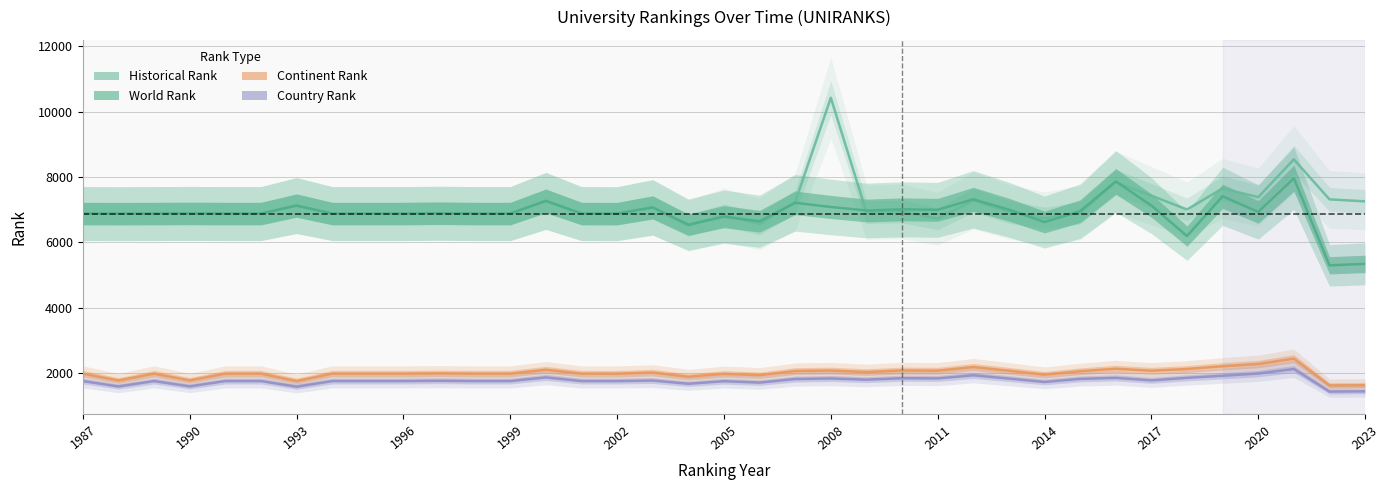

At 1996, list the series in order from smallest to largest.

country rank, continent rank, world rank, historical rank